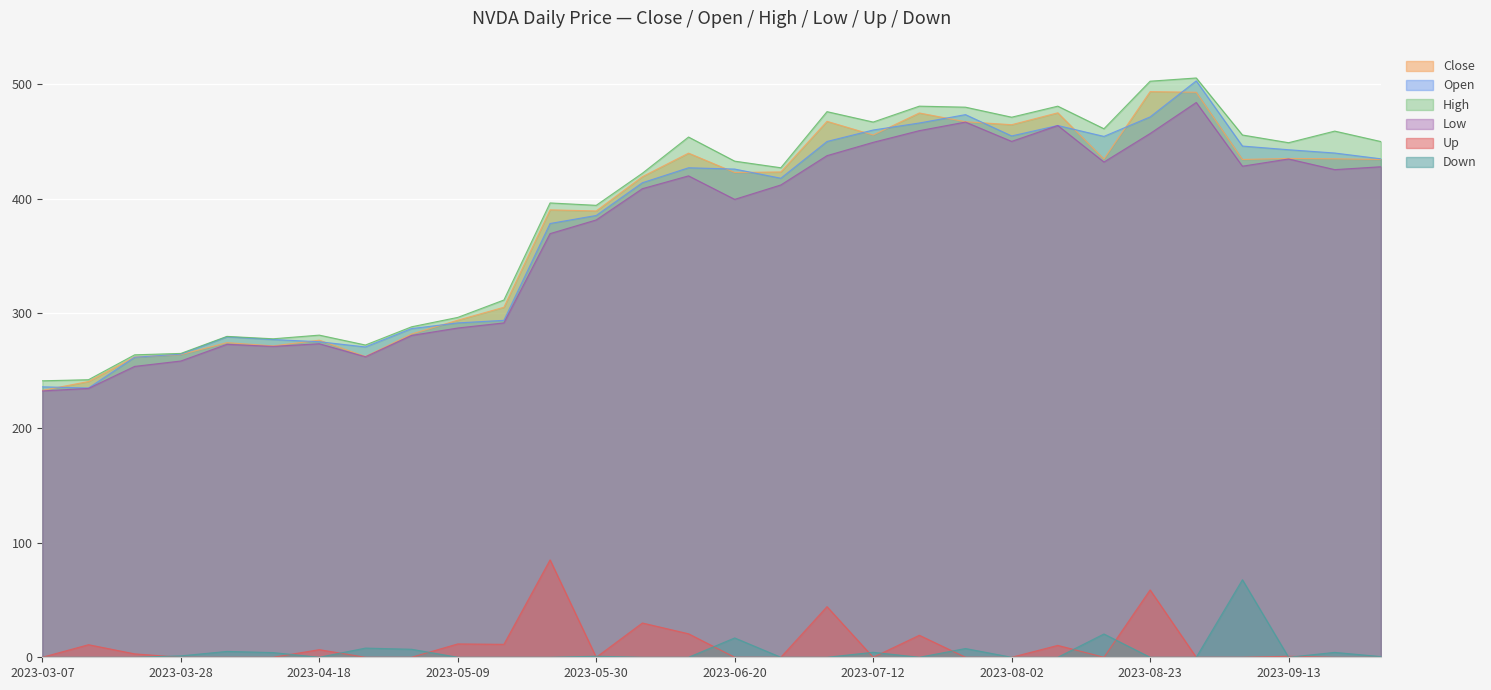

List the series in order of their peak value, lowest first.

Down, Up, Low, Close, Open, High